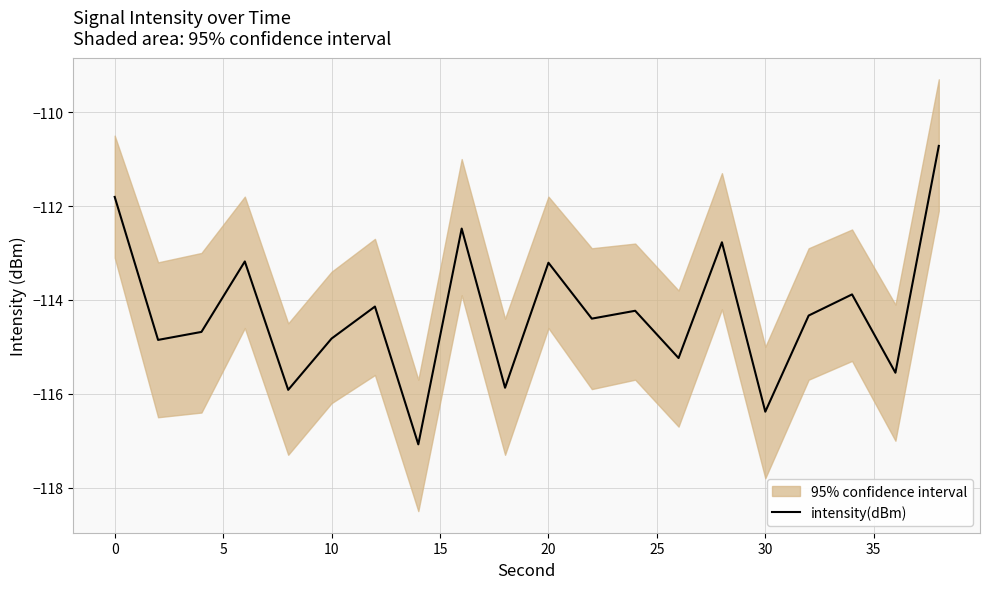

What is the difference between the maximum and minimum values?

6.4